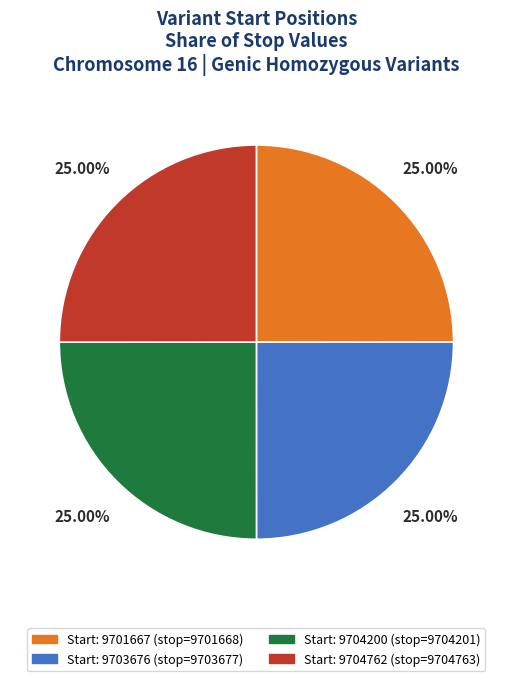

Is there a majority slice in this chart?

No